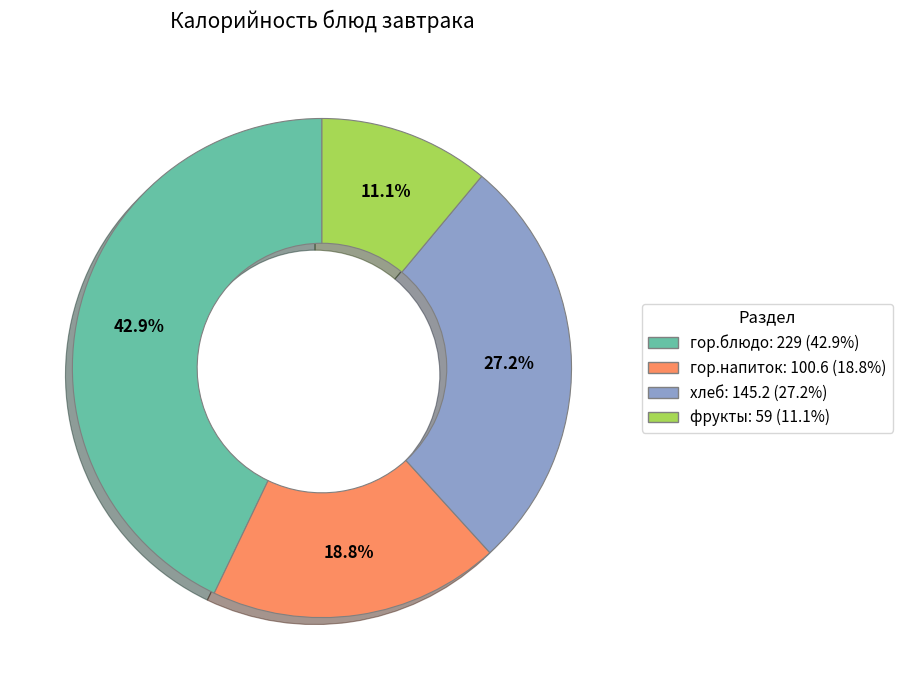

Between фрукты and гор.блюдо, which is larger?

гор.блюдо